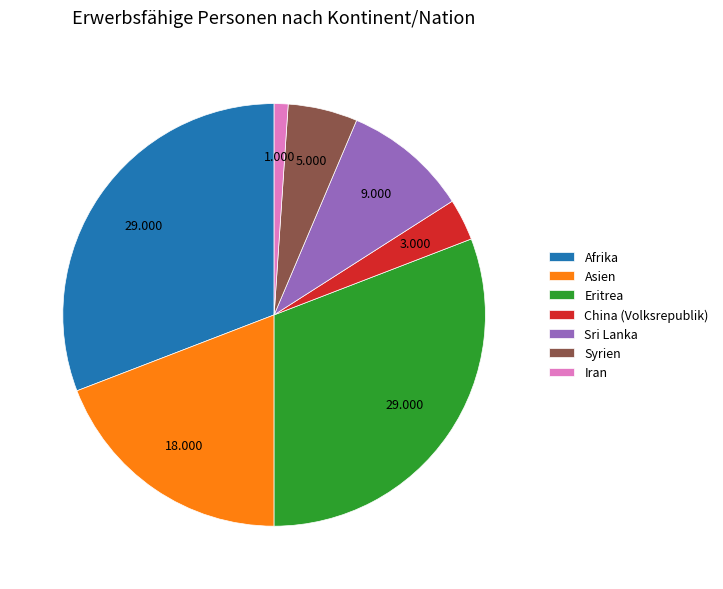

Does Afrika represent more than half of the total?

No